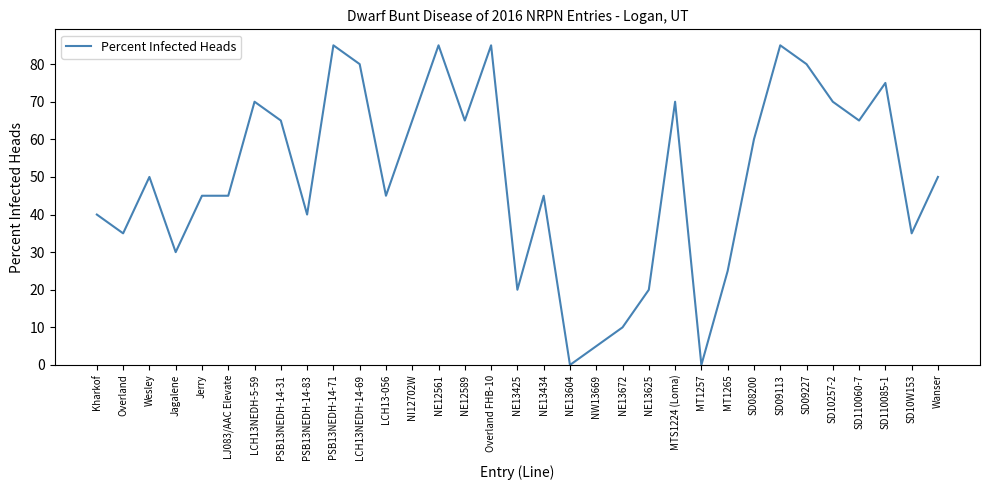

True or false: the data shows 85 at Overland FHB-10.

True